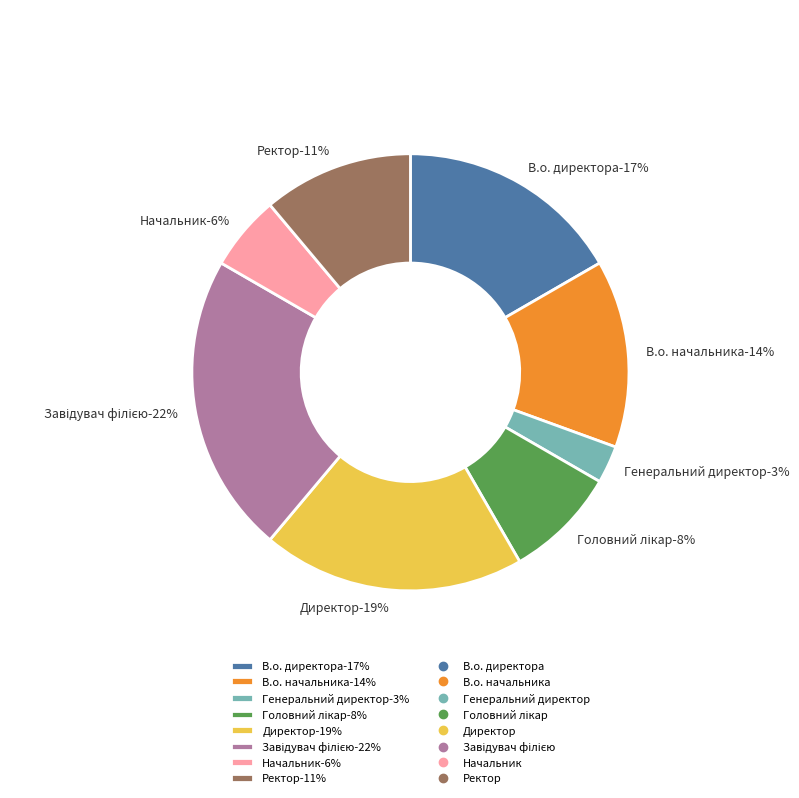

Combined, what portion of the pie is Генеральний директор and В.о. директора?

19.4%